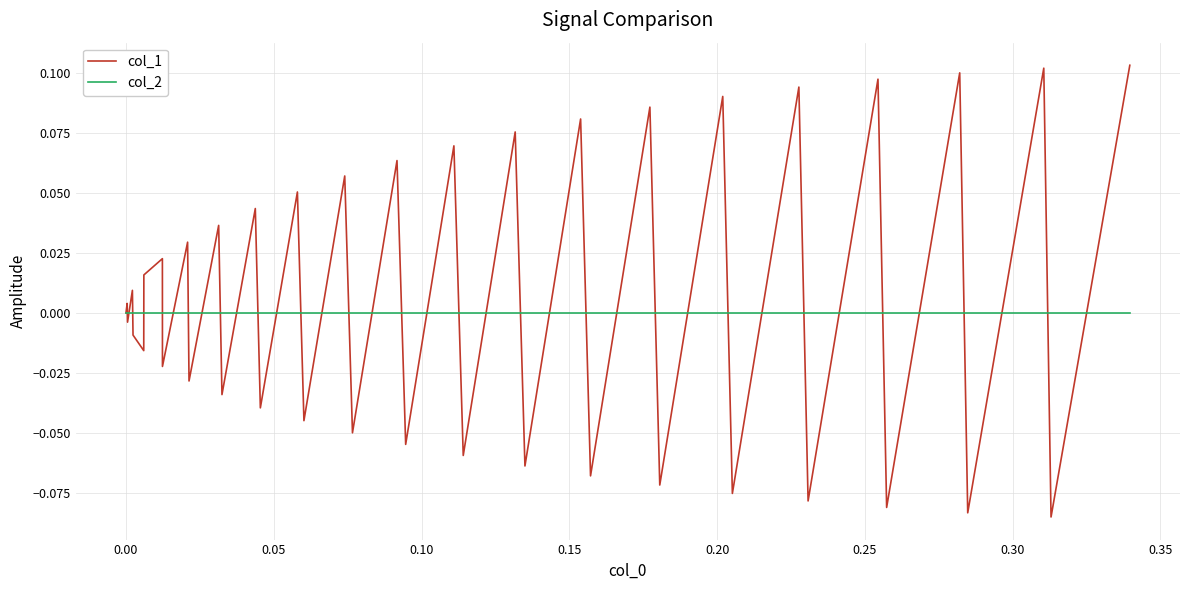

What is the difference between the maximum and minimum values in the col_1 series?

0.2